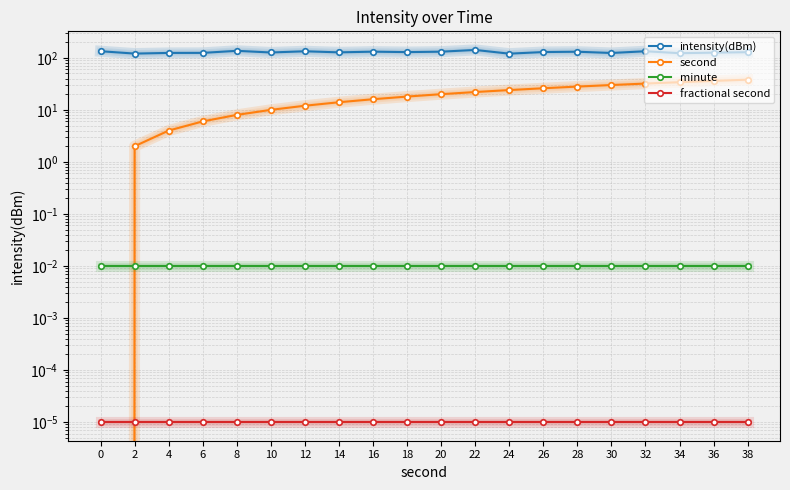

True or false: fractional second and intensity(dBm) cross at least once.

False